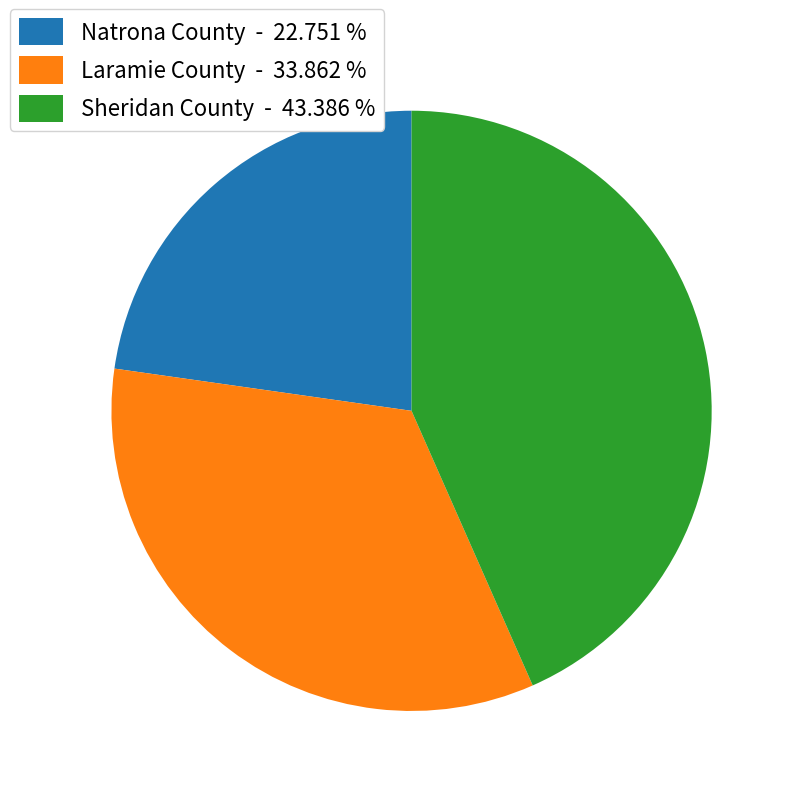

Is Natrona County the majority of the pie?

No